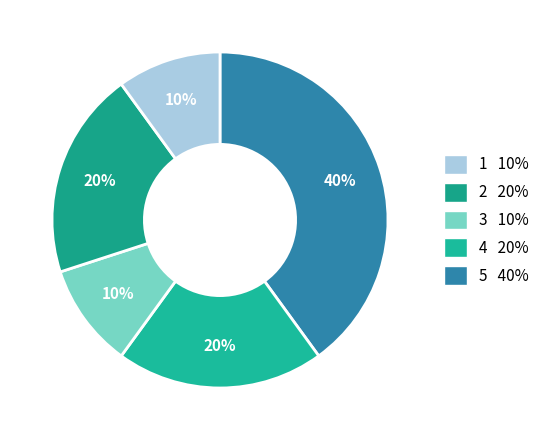

Count the number of slices in the pie.

5